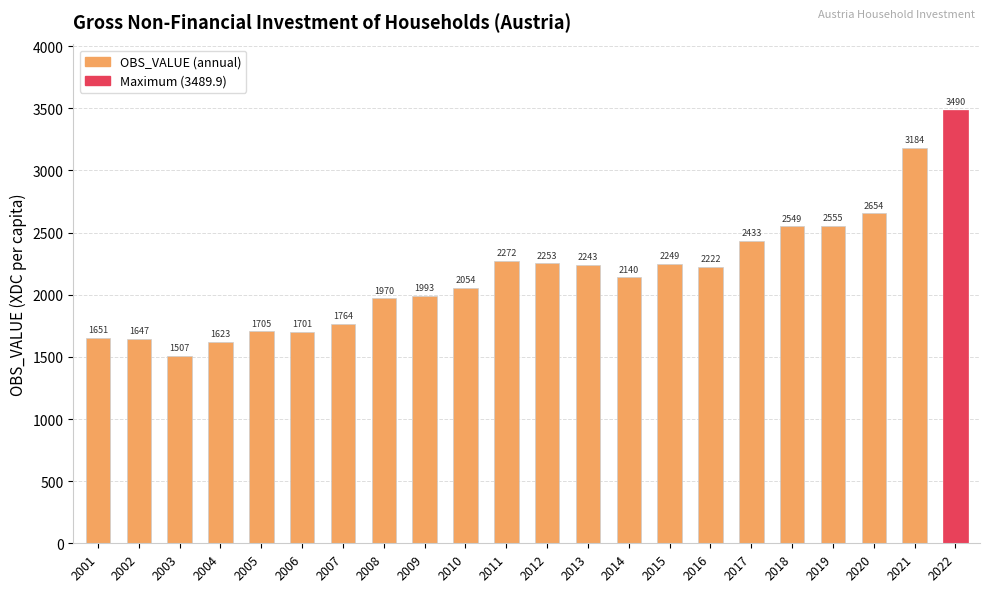

Where does the data first go above 2222?

2011